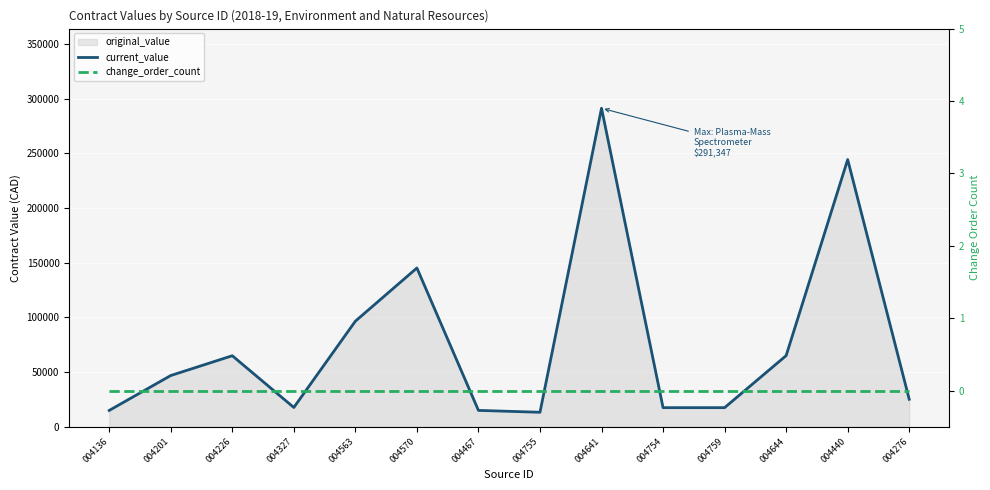

Reading right to left, list all the values displayed in this chart.

current_value: 004276=25190.0	004440=244410.0	004644=65100.0	004759=17504.0	004754=17504.0	004641=291346.8	004755=13280.0	004467=15000.0	004570=145250.0	004563=96600.0	004327=17672.1	004226=64991.0	004201=46889.0	004136=14960.0
change_order_count: 004276=0.0	004440=0.0	004644=0.0	004759=0.0	004754=0.0	004641=0.0	004755=0.0	004467=0.0	004570=0.0	004563=0.0	004327=0.0	004226=0.0	004201=0.0	004136=0.0